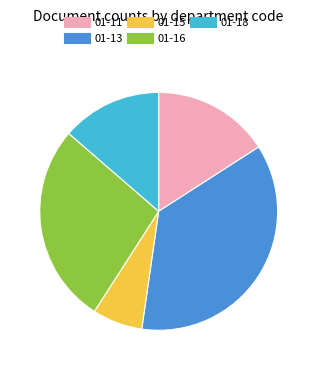

Which has a higher value, 01-18 or 01-16?

01-16